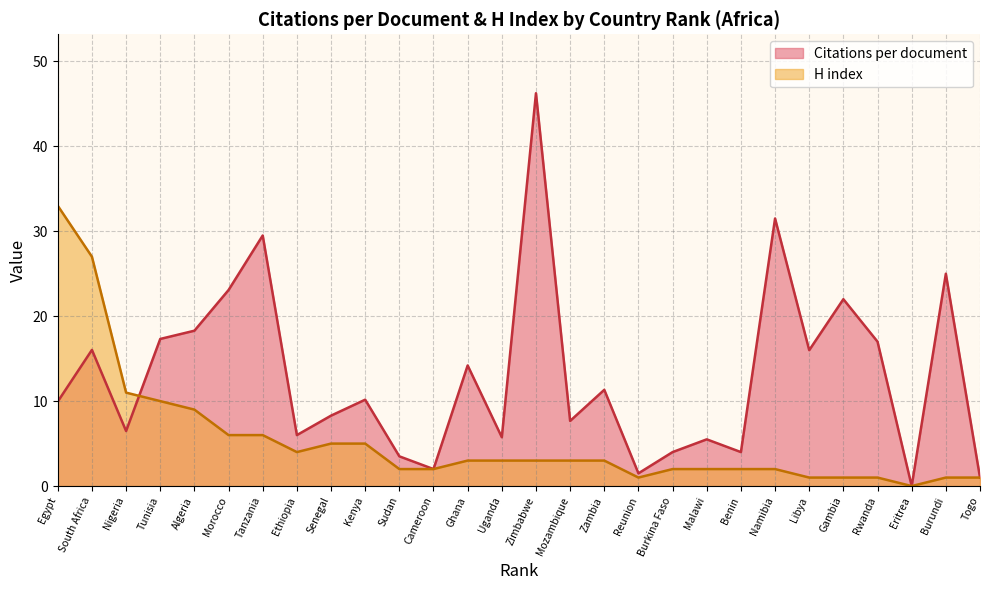

Rank the series by their average value, from highest to lowest.

Citations per document, H index